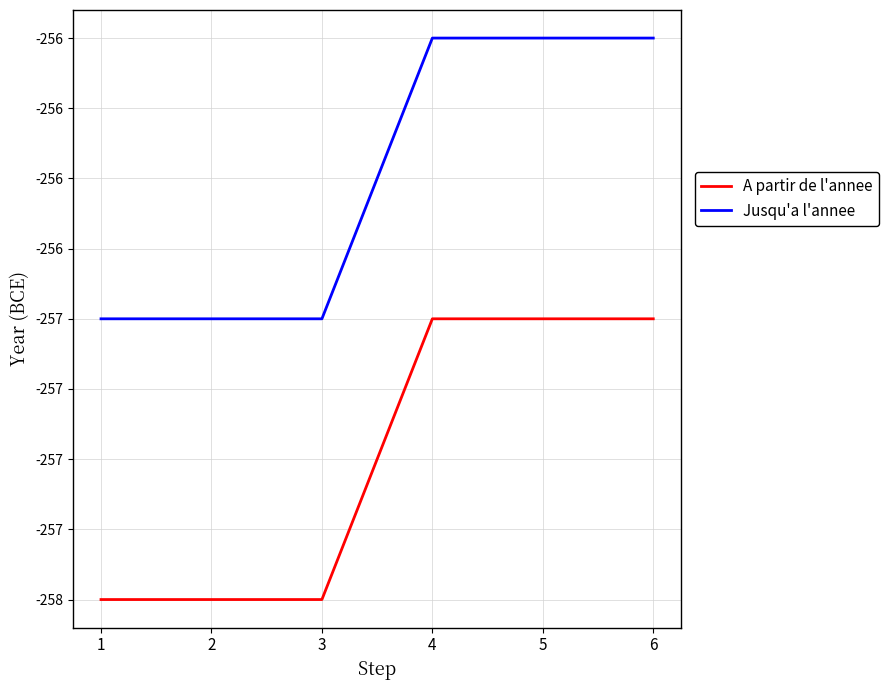

Does the chart have visible grid lines?

Yes